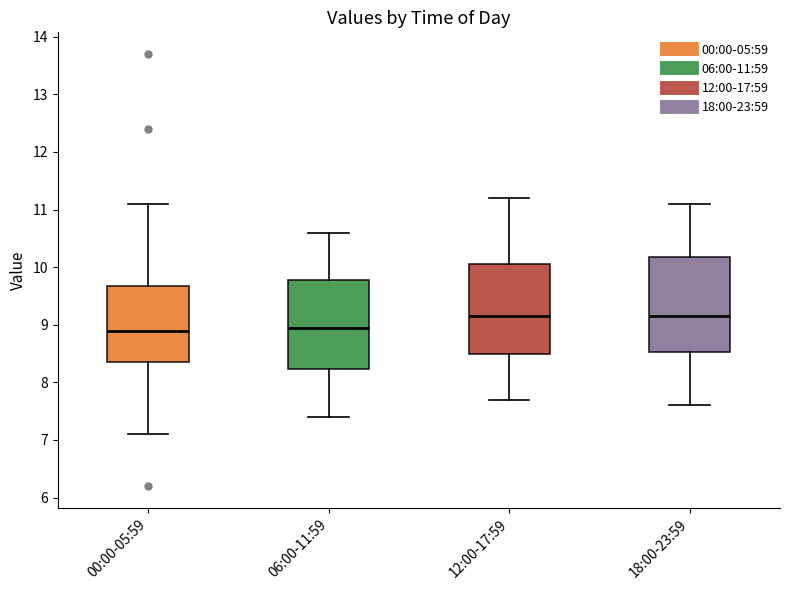

Reading left to right, read every box against the y-axis: the position of its median line, the range the box covers, and the ends of its whiskers. The values are not printed on the chart, so give them approximately, as read against the axis.

00:00-05:59: median 8.9, box 8.4 to 9.7, whiskers 7.1 to 11.1
06:00-11:59: median 9.0, box 8.2 to 9.8, whiskers 7.4 to 10.6
12:00-17:59: median 9.2, box 8.5 to 10.1, whiskers 7.7 to 11.2
18:00-23:59: median 9.2, box 8.5 to 10.2, whiskers 7.6 to 11.1